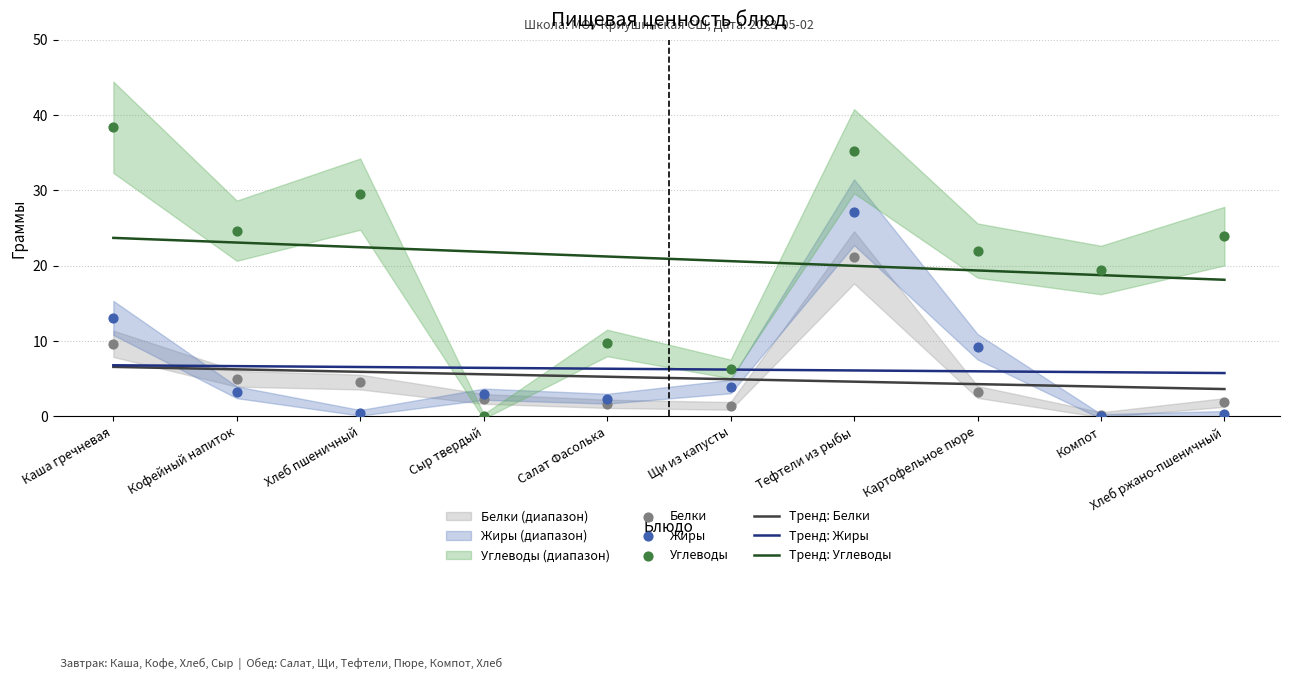

Is the value of Белки at Тефтели из рыбы greater than the value of Тренд: Углеводы at Тефтели из рыбы?

Yes